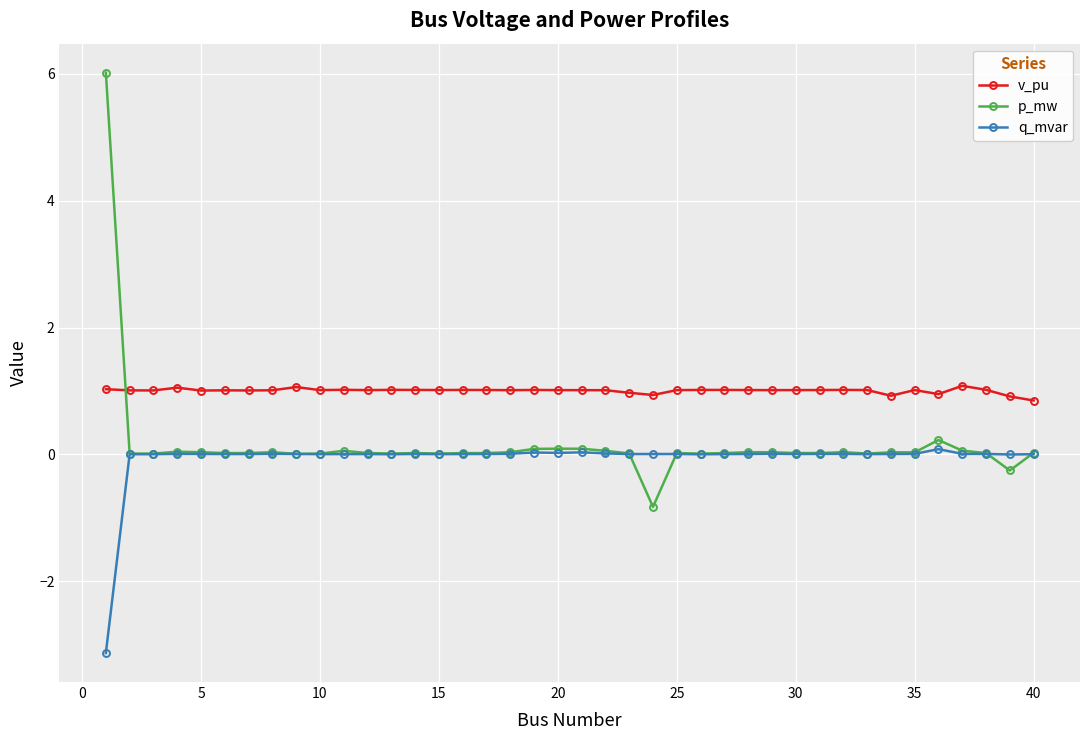

What is the average value of the v_pu series?

1.0